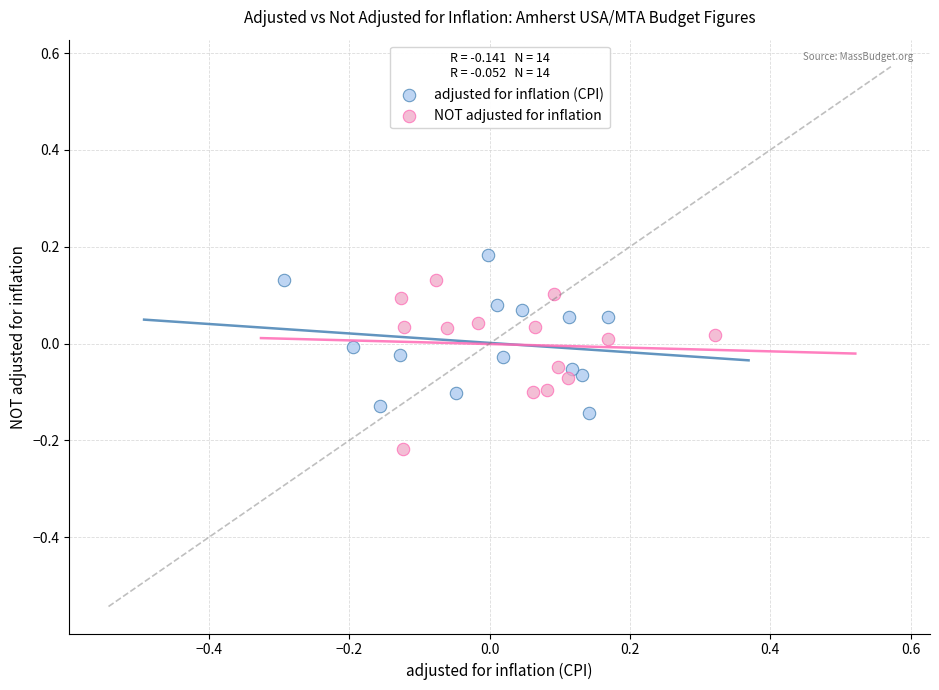

Which series contains the lowest Y value?

NOT adjusted for inflation